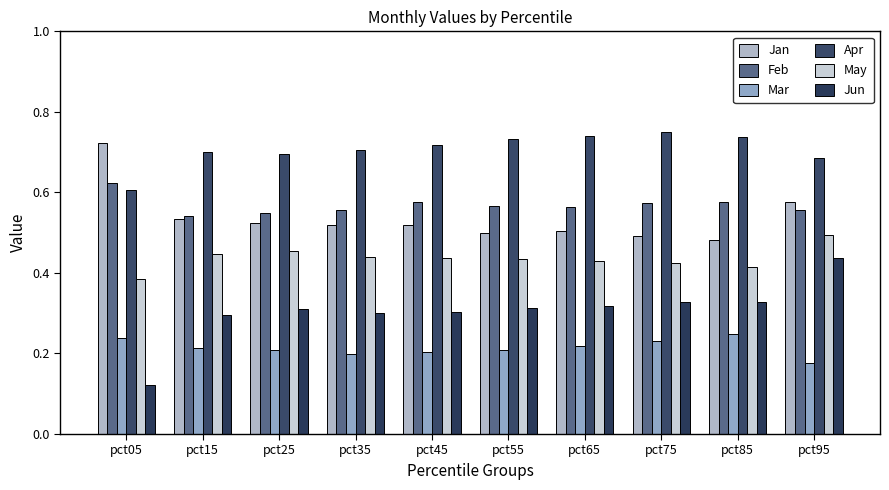

What is the difference between the maximum and minimum values in the Jun series?

0.3